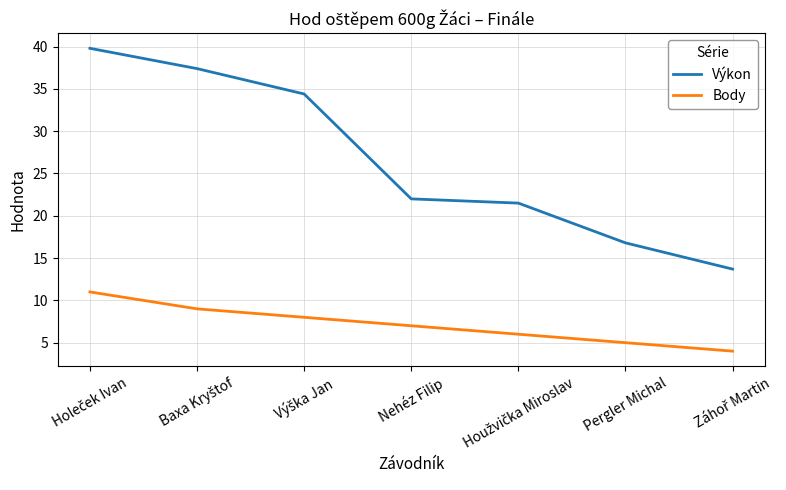

What is the maximum value shown in the chart?

39.8